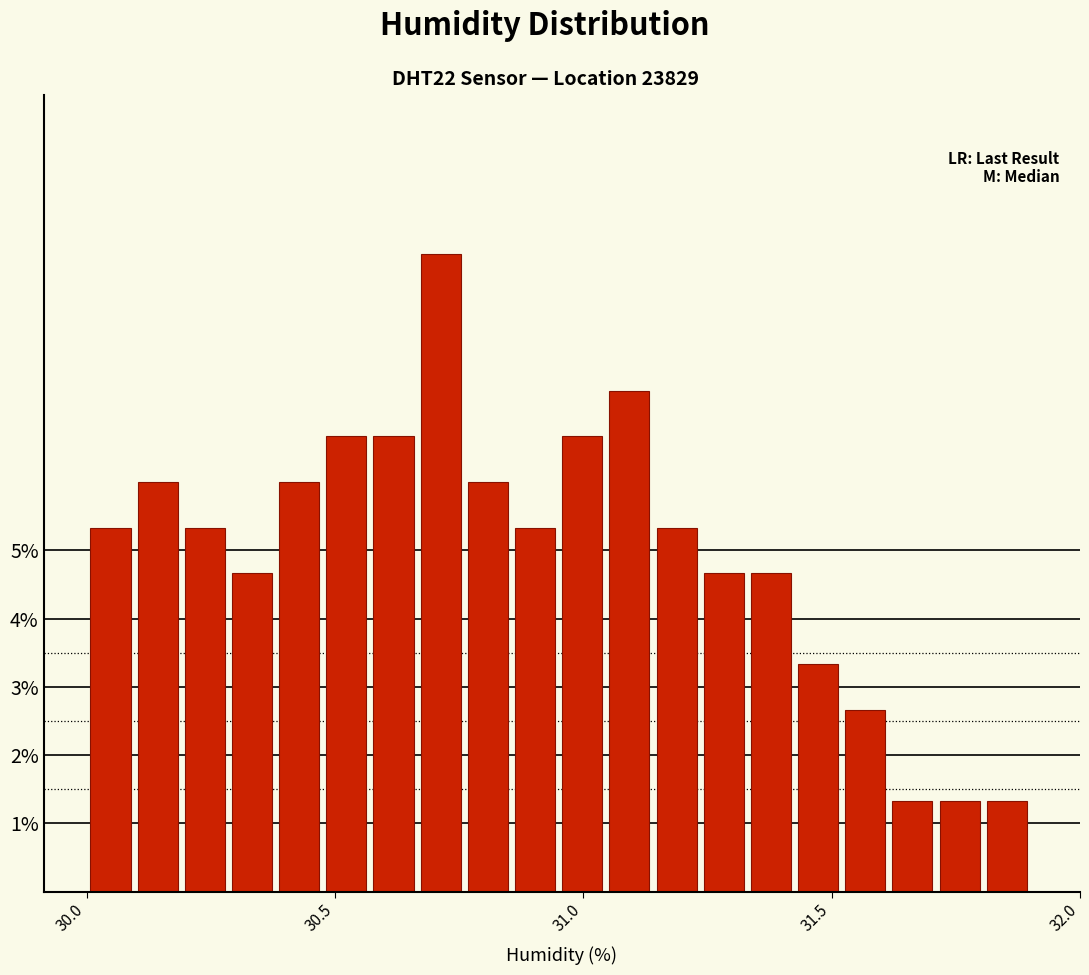

Around what value on the x-axis is the tallest bar? Give the approximate position of its centre, as read against the axis.

30.70